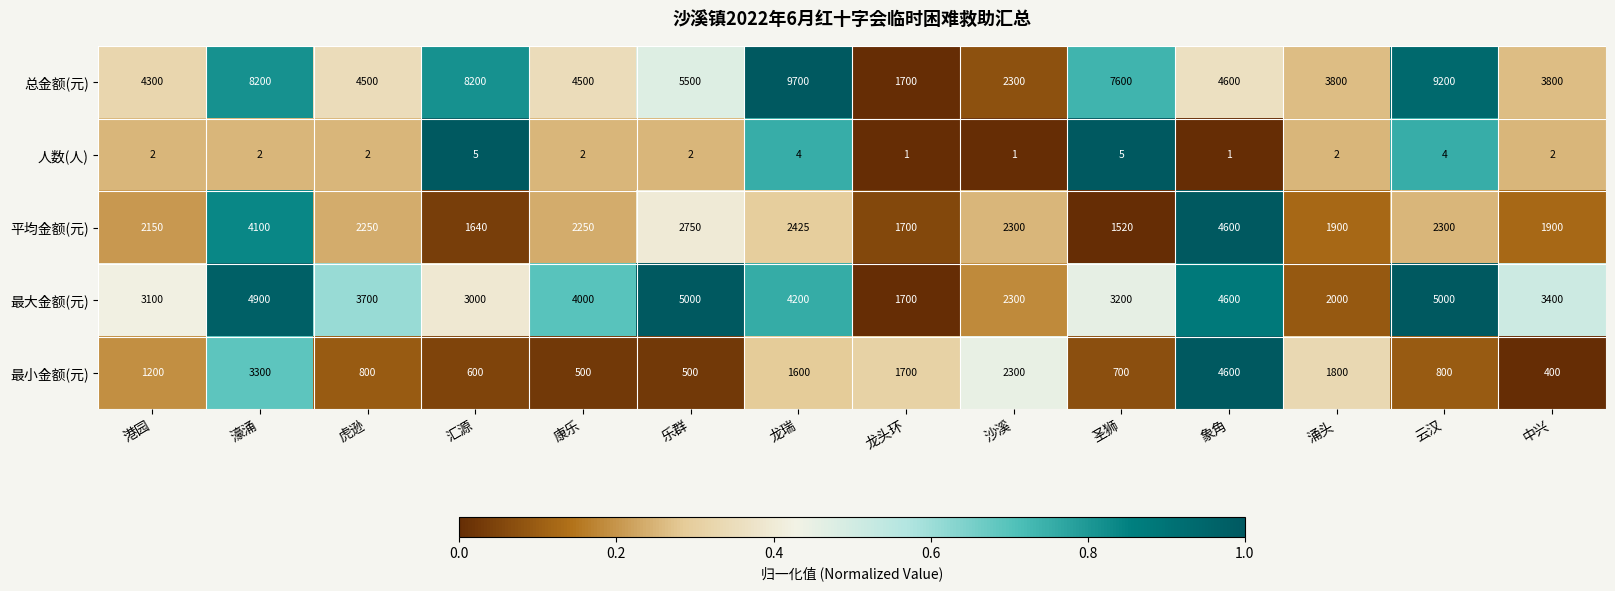

How many distinct data groups are displayed?

5